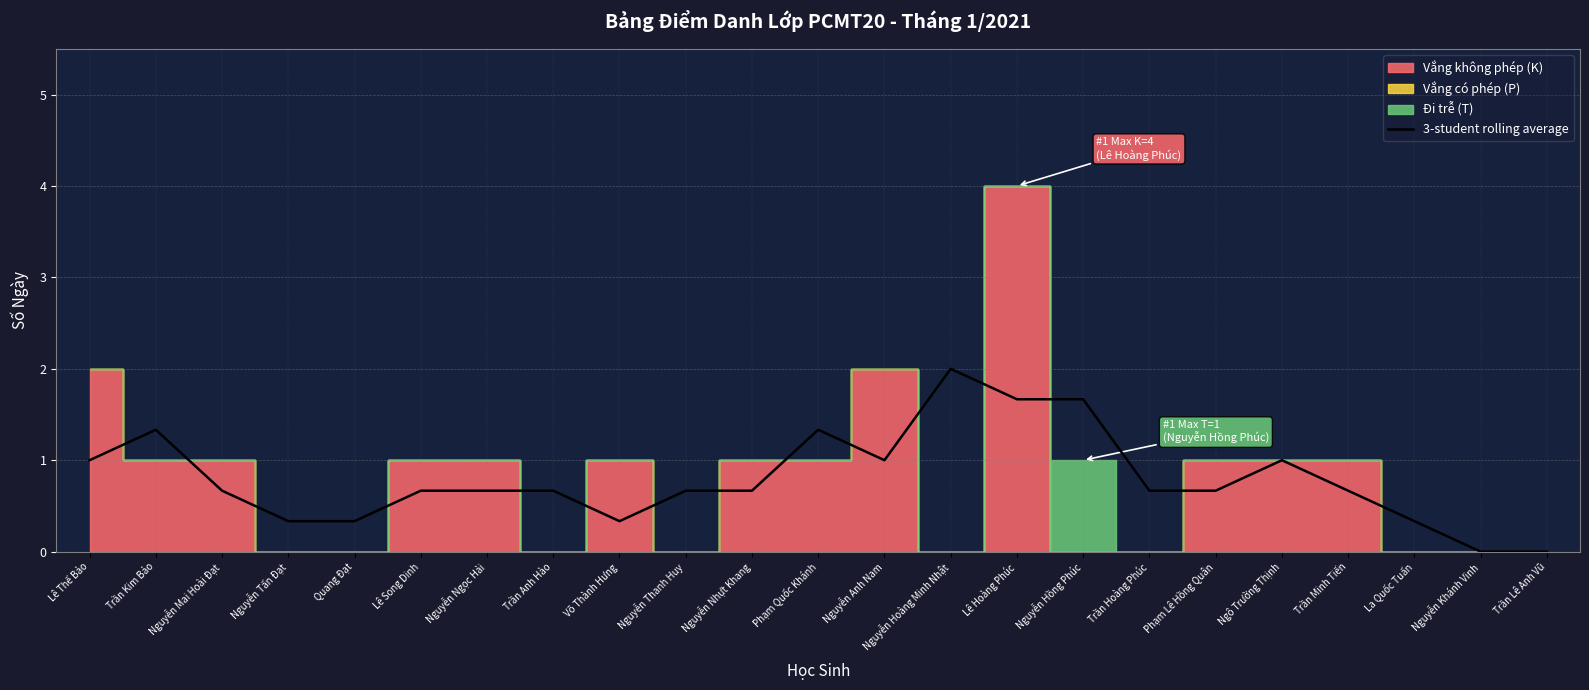

How many data points does each series have?

23